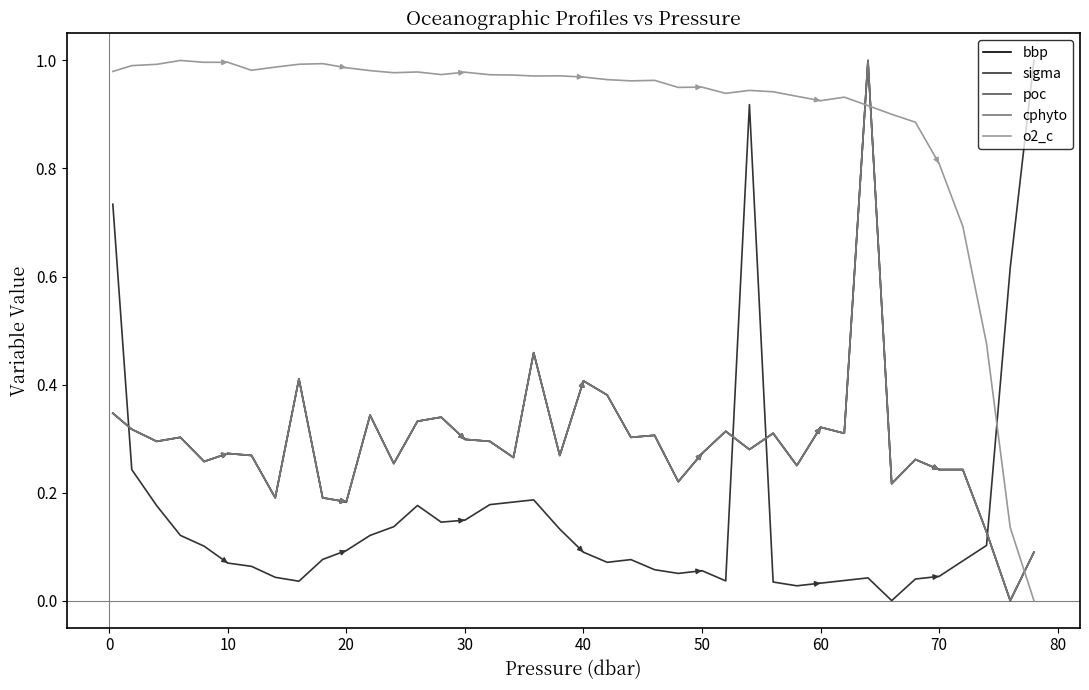

True or false: bbp and o2_c cross at least once.

True